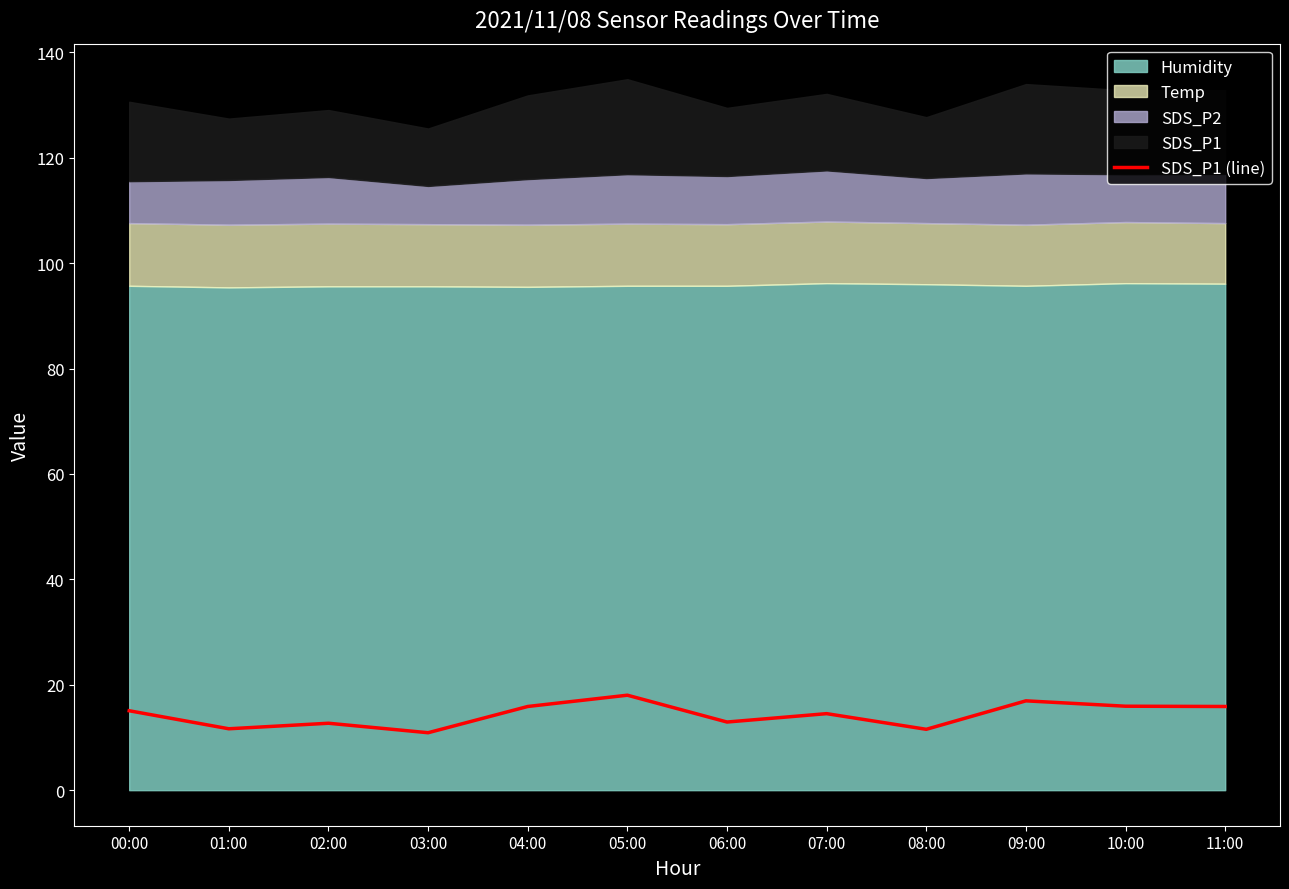

Between 09:00 and 10:00, which is larger?

09:00